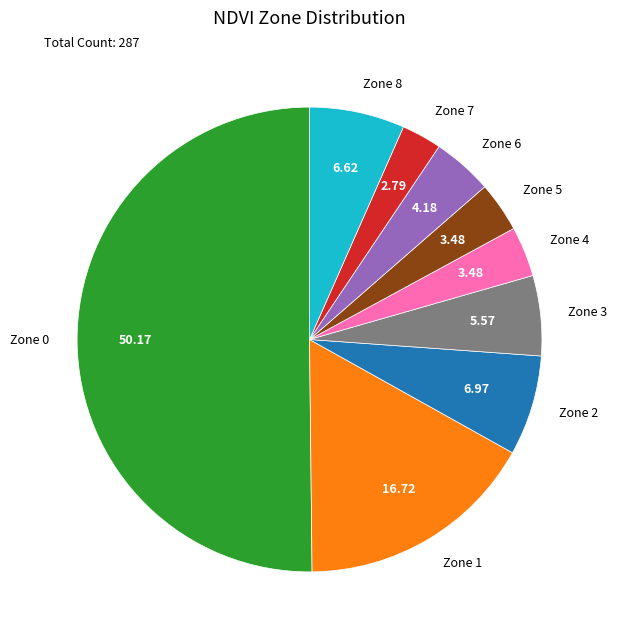

Does Zone 4 represent more than half of the total?

No